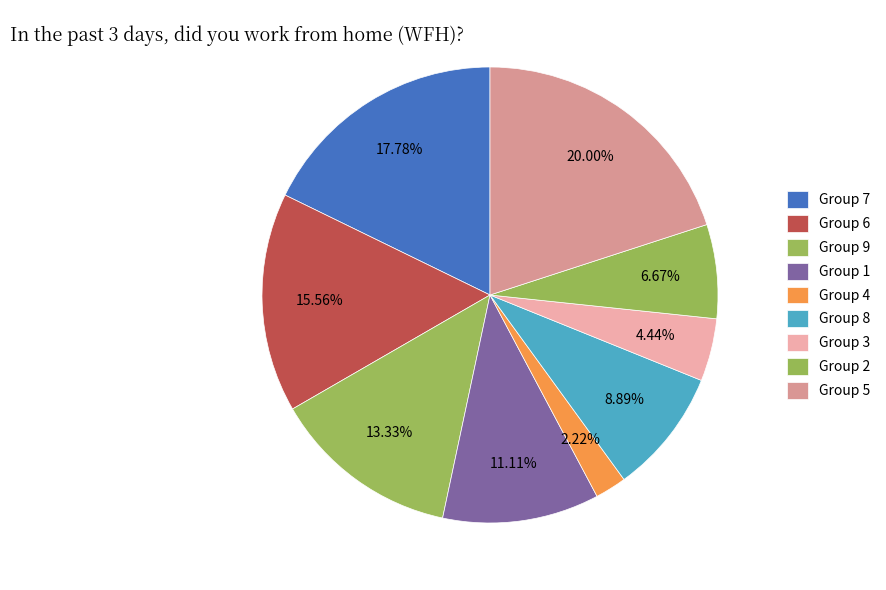

How many segments does this pie chart have?

9